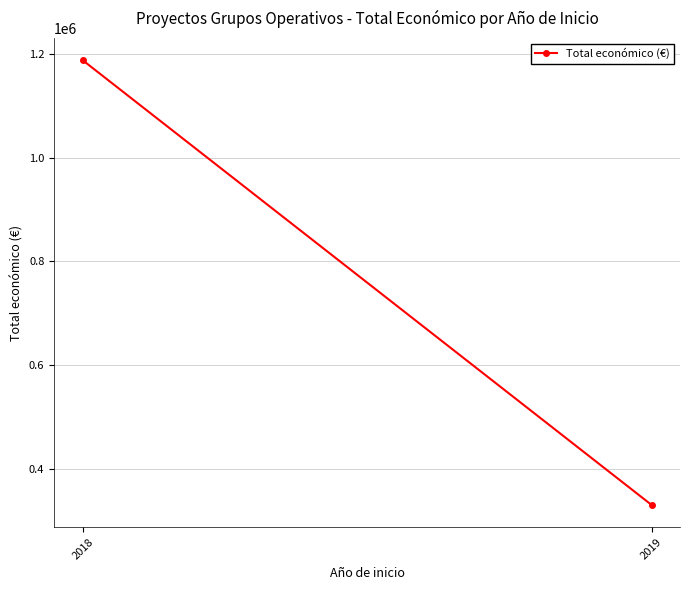

What is the average value?

759072